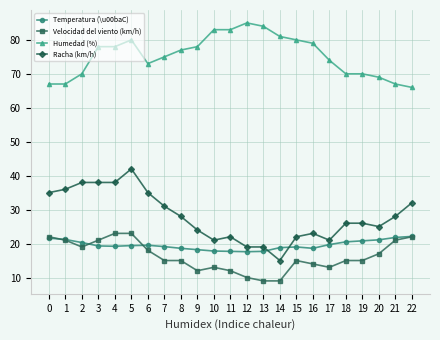

Does the chart display data point markers on the line(s)?

Yes